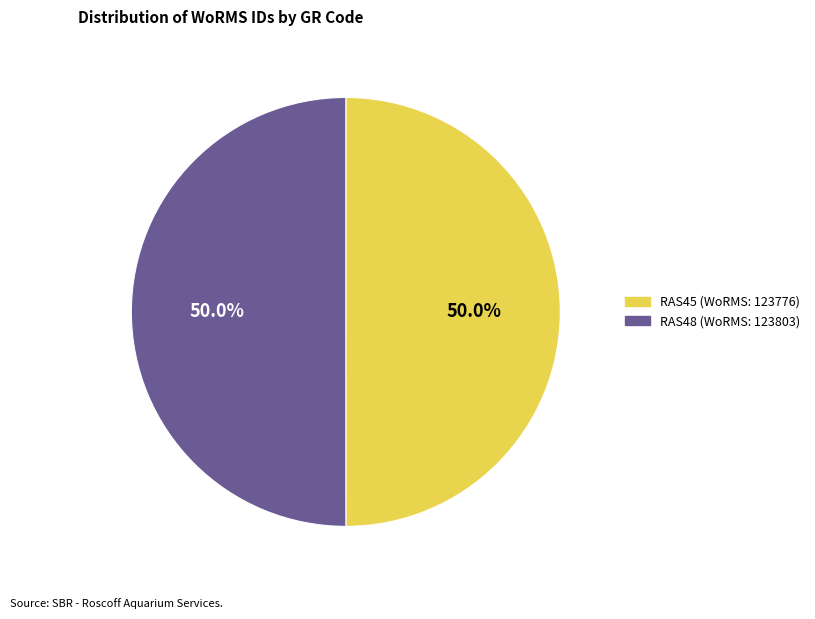

To the nearest percent, what percentage of the pie is RAS45?

50%